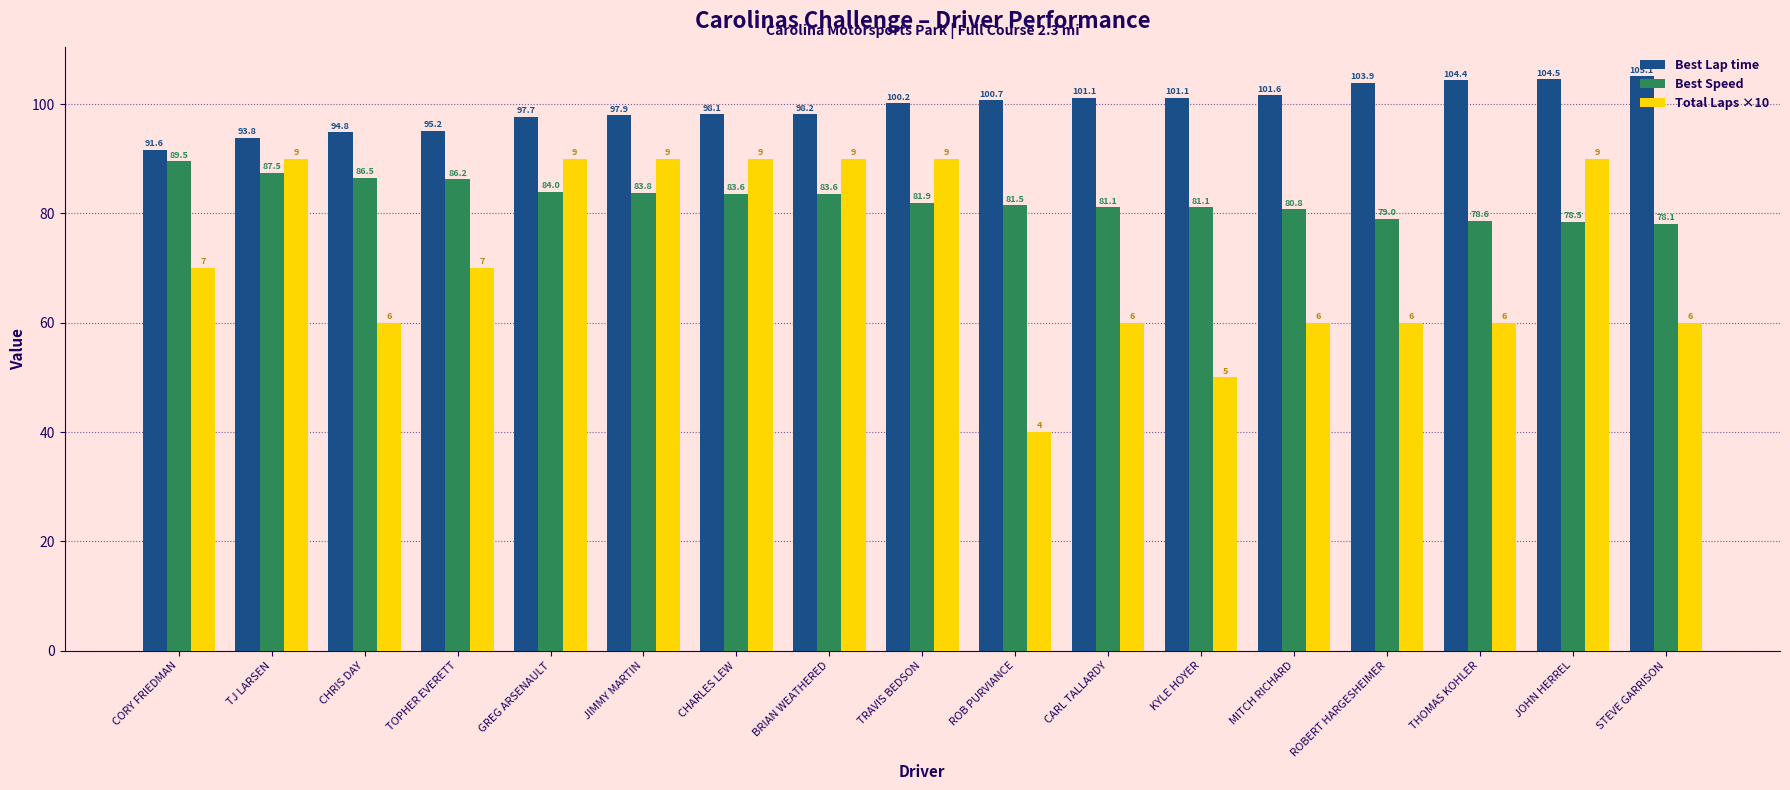

Is the value of Total Laps ×10 at MITCH RICHARD greater than the value of Best Speed at CHRIS DAY?

No